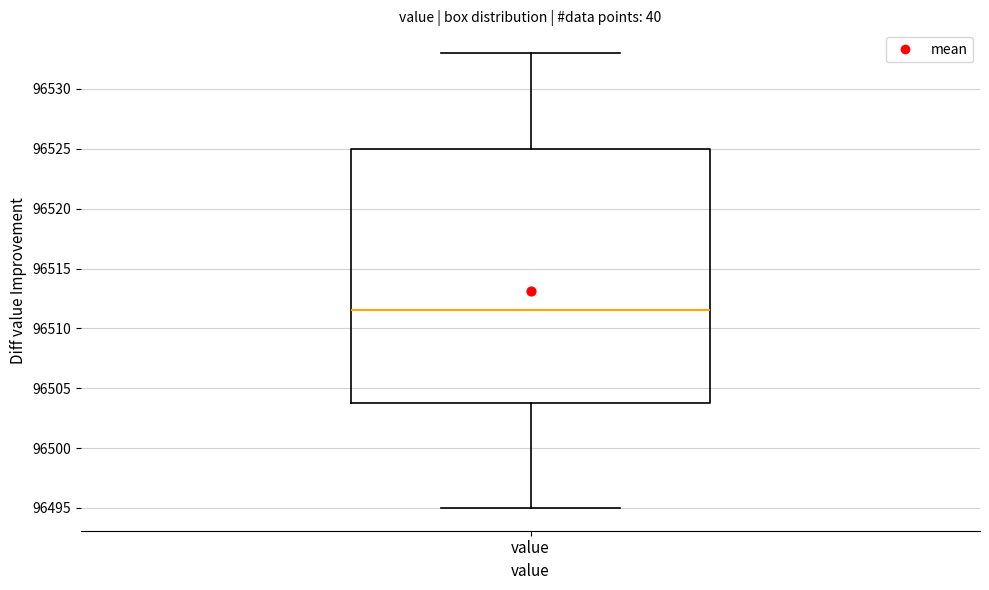

Transcribe this box plot: give where the median line is, the range the box spans, and where the two whiskers end, as read against the y-axis. The values are not printed on the chart, so give them approximately, as read against the axis.

median 96511.5, box 96504.0 to 96525.0, whiskers 96495.0 to 96533.0